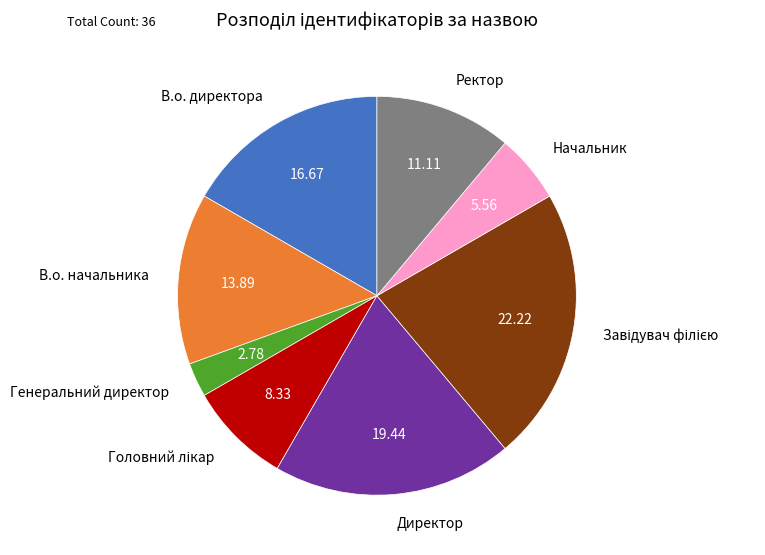

Does any single category account for the majority?

No